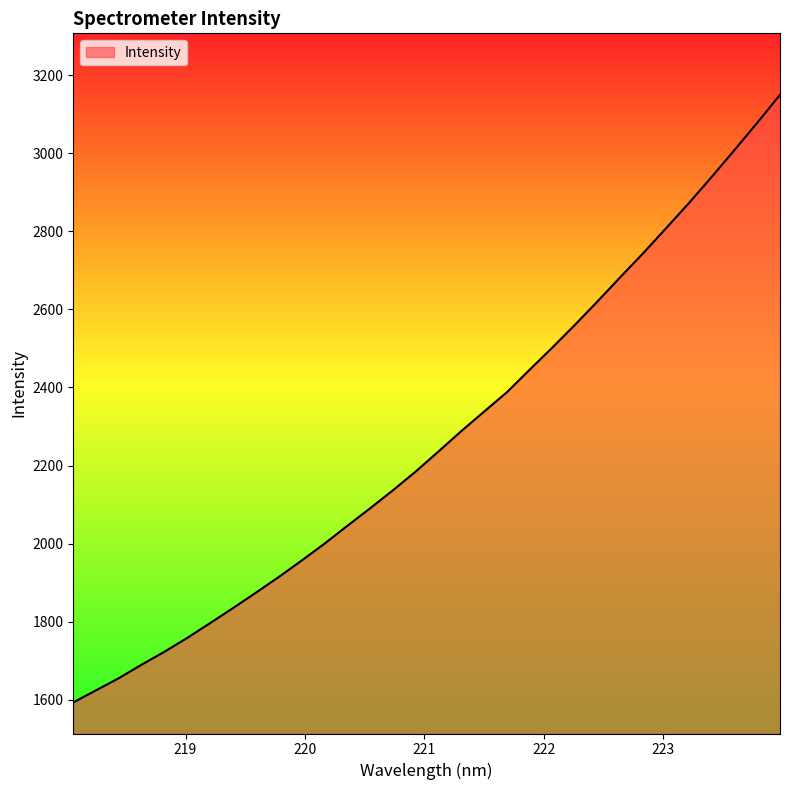

What is the difference between the maximum and minimum values?

1556.7